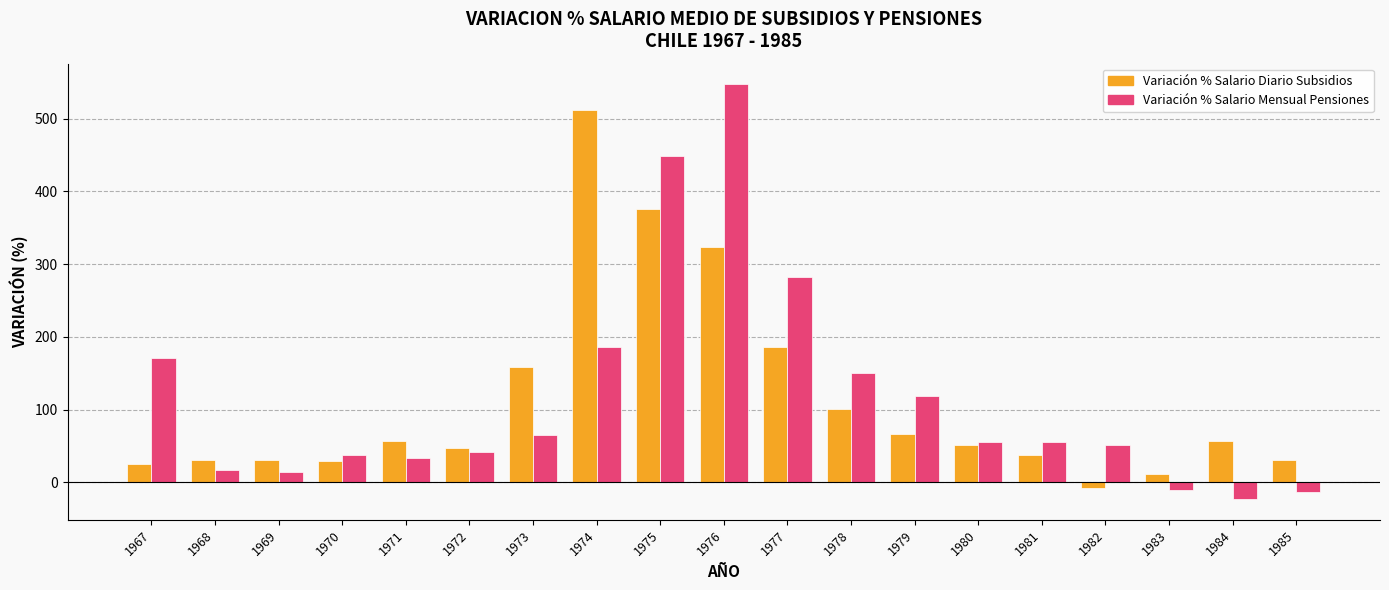

What is the total value across all series at 1973?

223.5